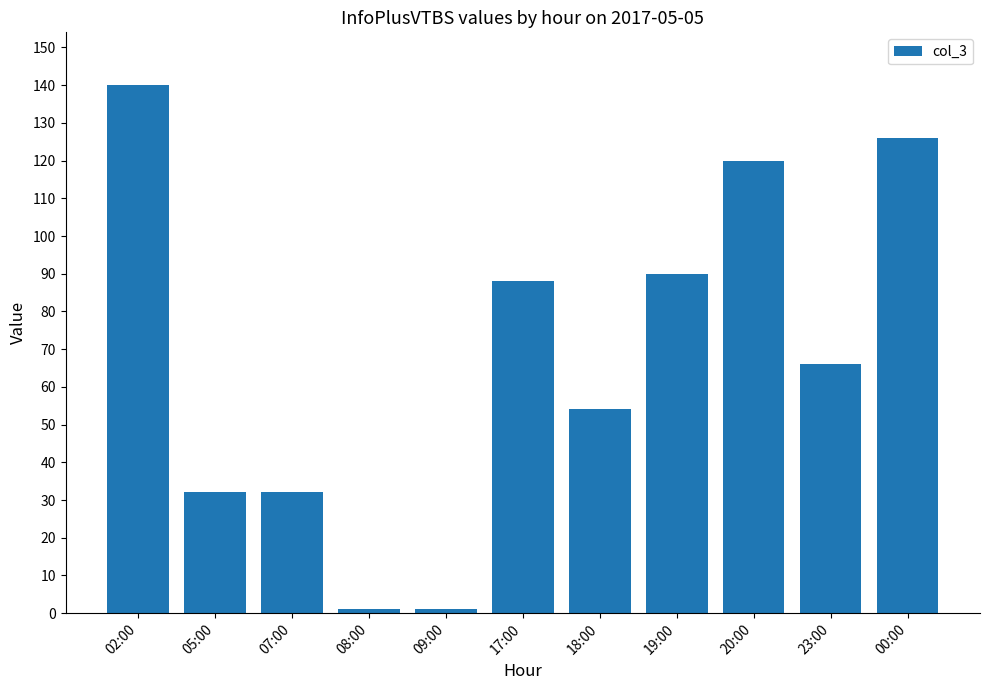

Which category has the highest value across all series?

02:00